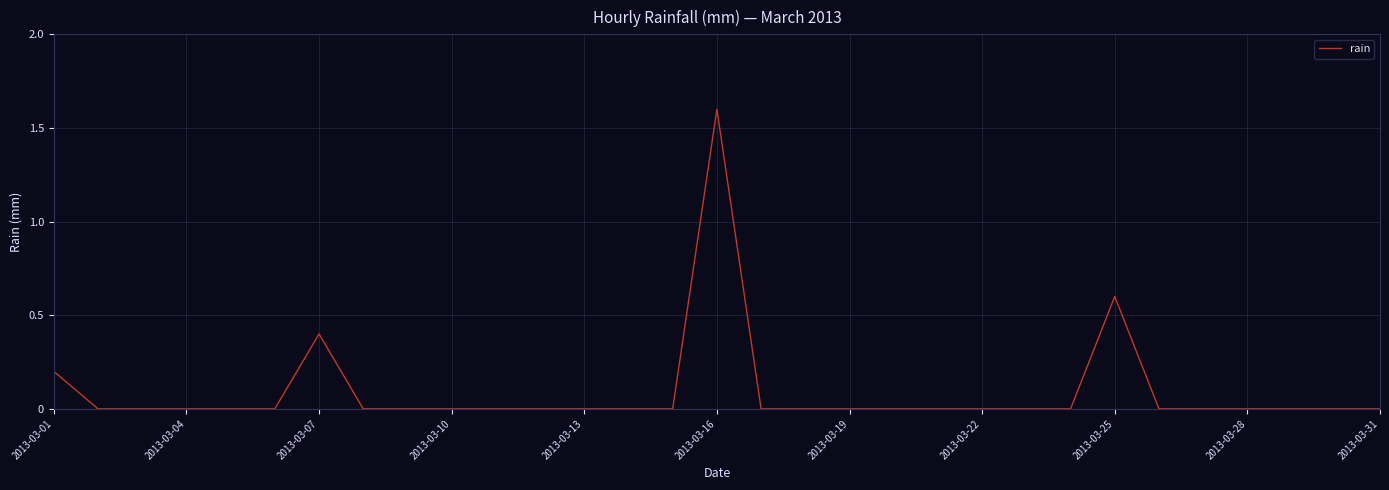

How many lines are shown in the chart?

1